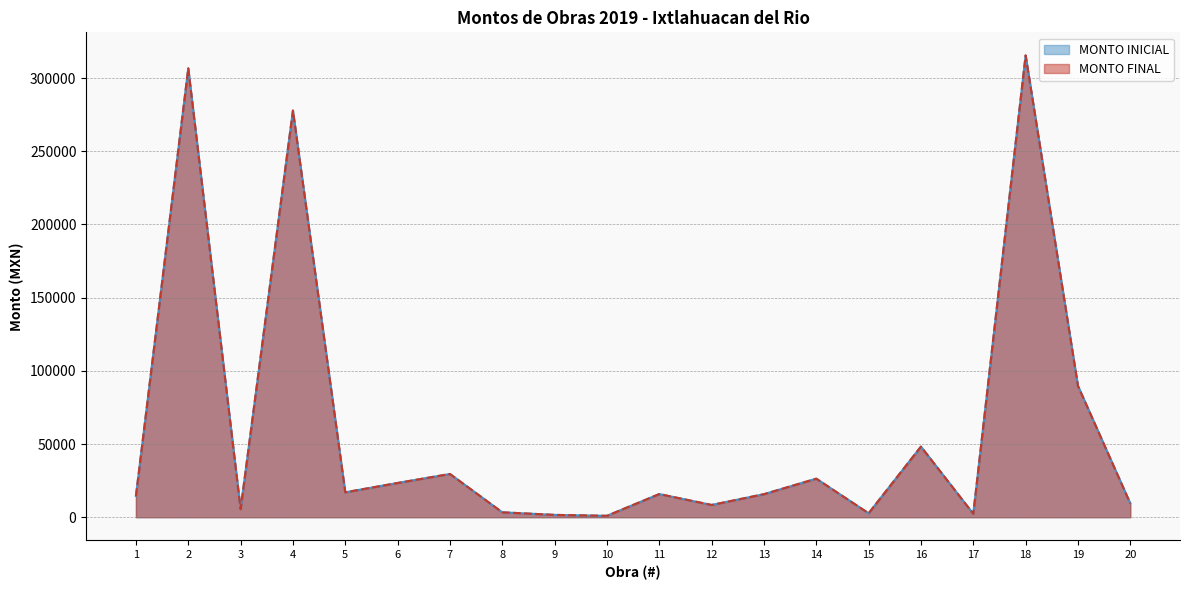

True or false: MONTO INICIAL and MONTO FINAL cross at least once.

False